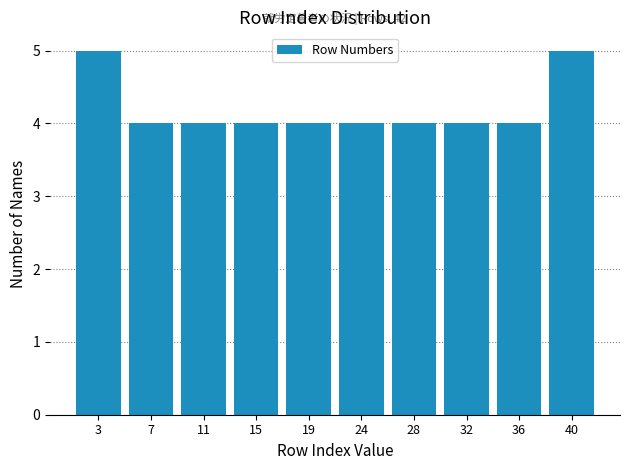

Reading left to right, what are all the values shown in this chart?

3=5	7=4	11=4	15=4	19=4	24=4	28=4	32=4	36=4	40=5